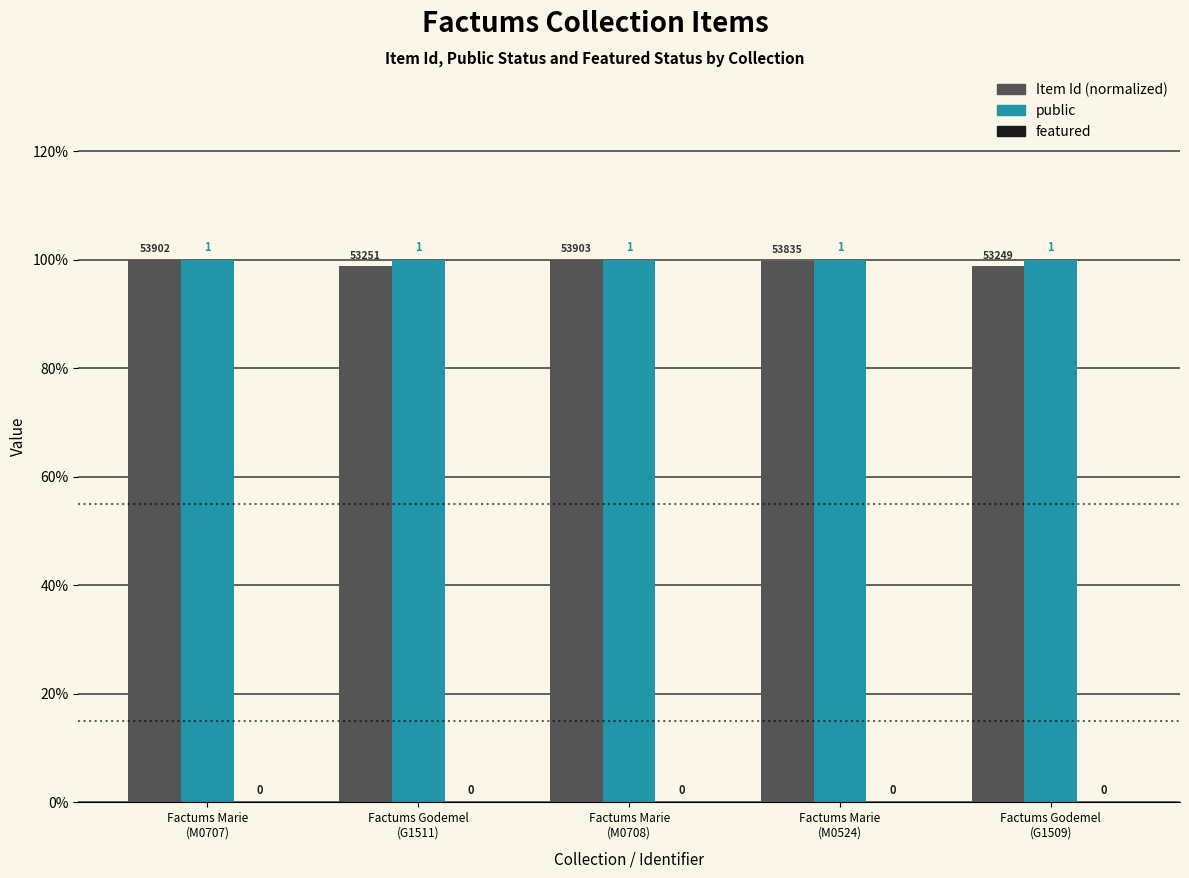

What is the total value across all series at Factums Marie
(M0524)?

2.0